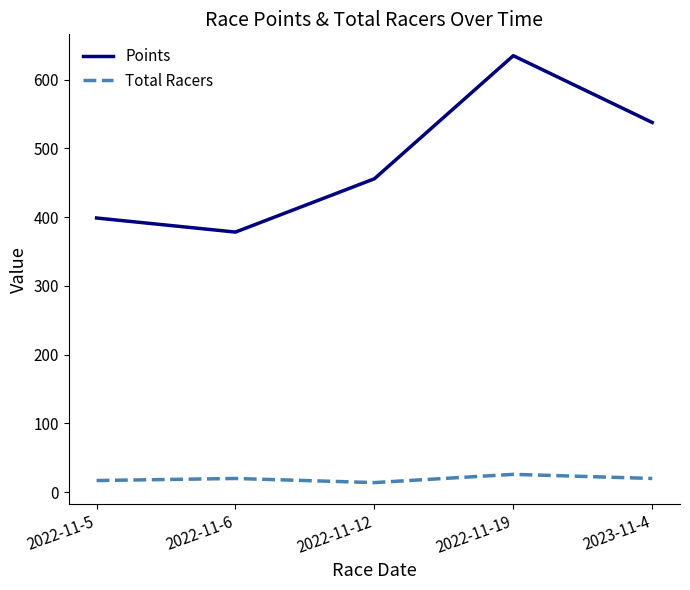

How many lines are shown in the chart?

2